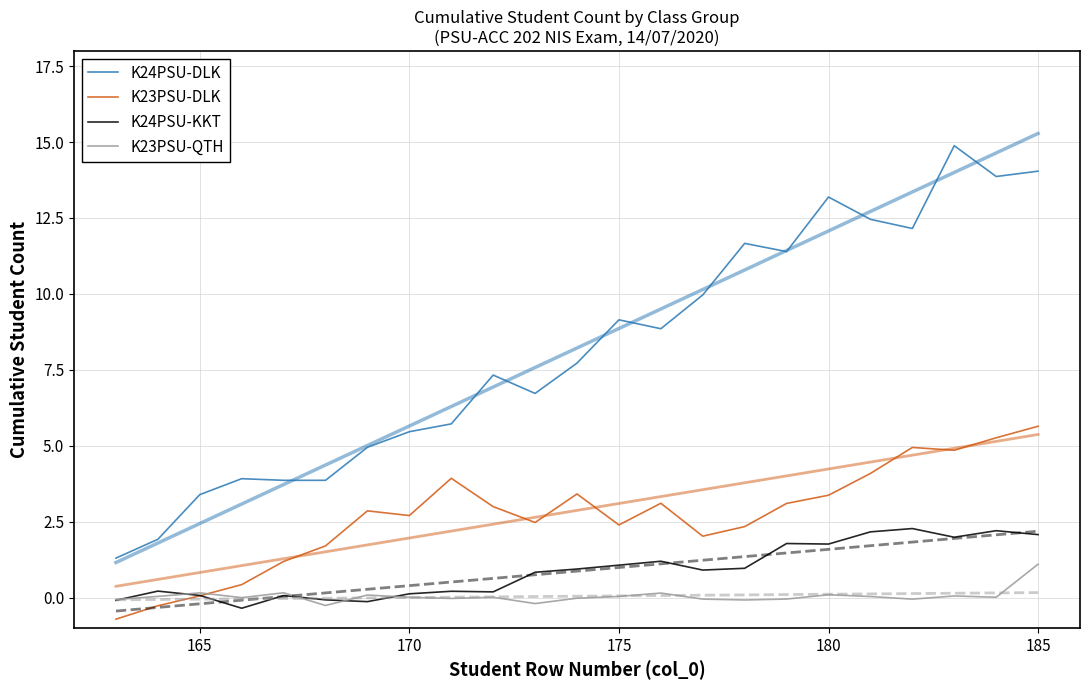

In K23PSU-QTH, how many points are higher than both neighbors (excluding endpoints)?

7